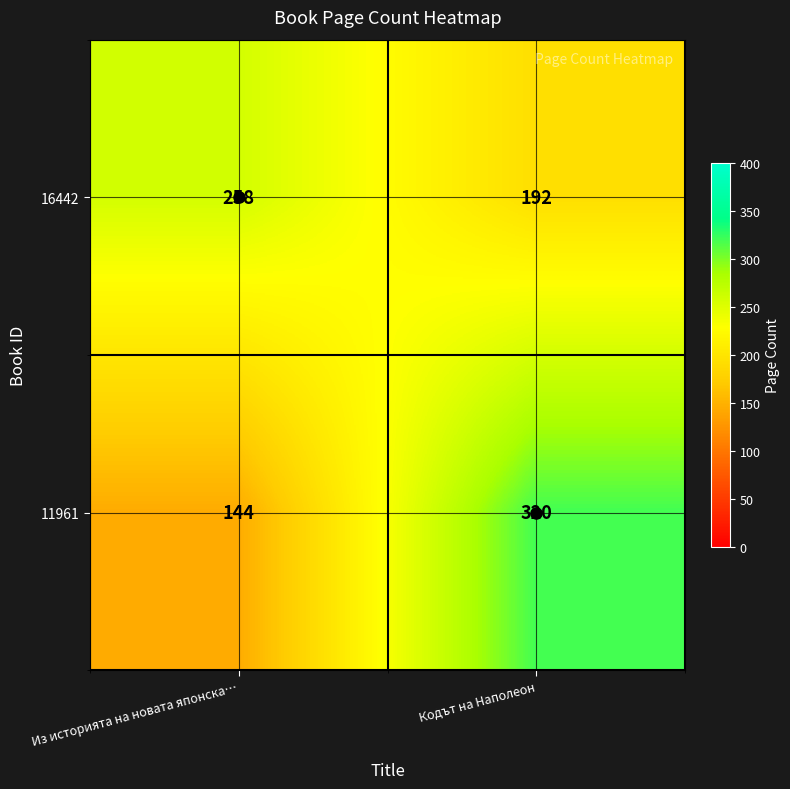

What is the maximum value shown in the chart?

320